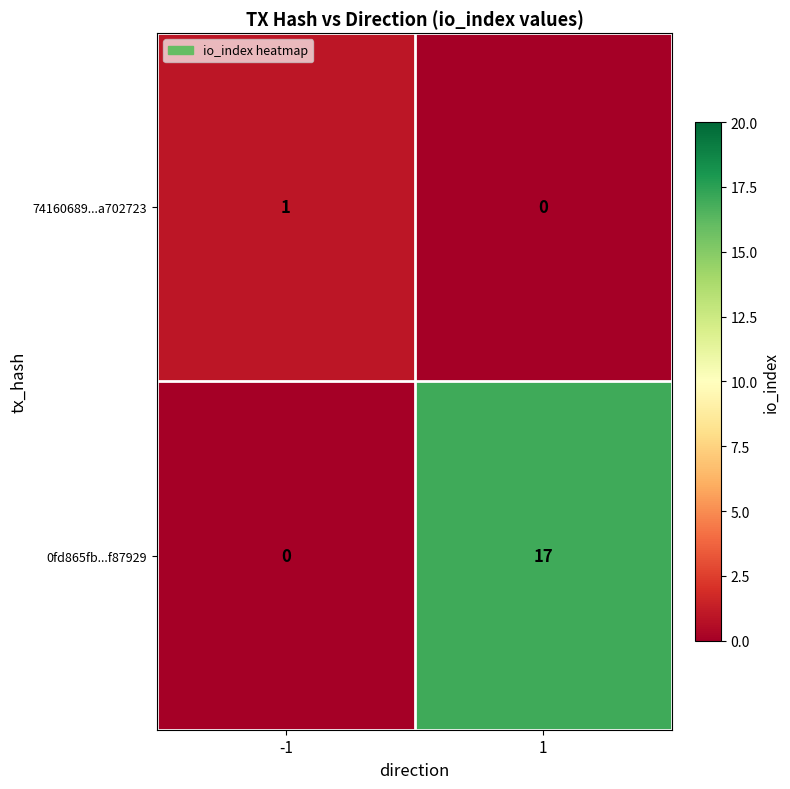

Between -1 and 1, which series saw the biggest shift?

0fd865fb...f87929